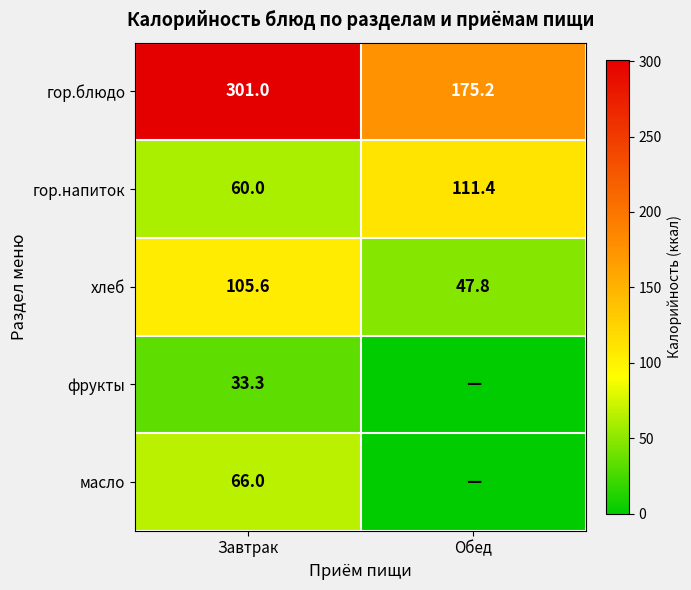

Is the value of гор.напиток at Обед greater than the value of гор.блюдо at Завтрак?

No